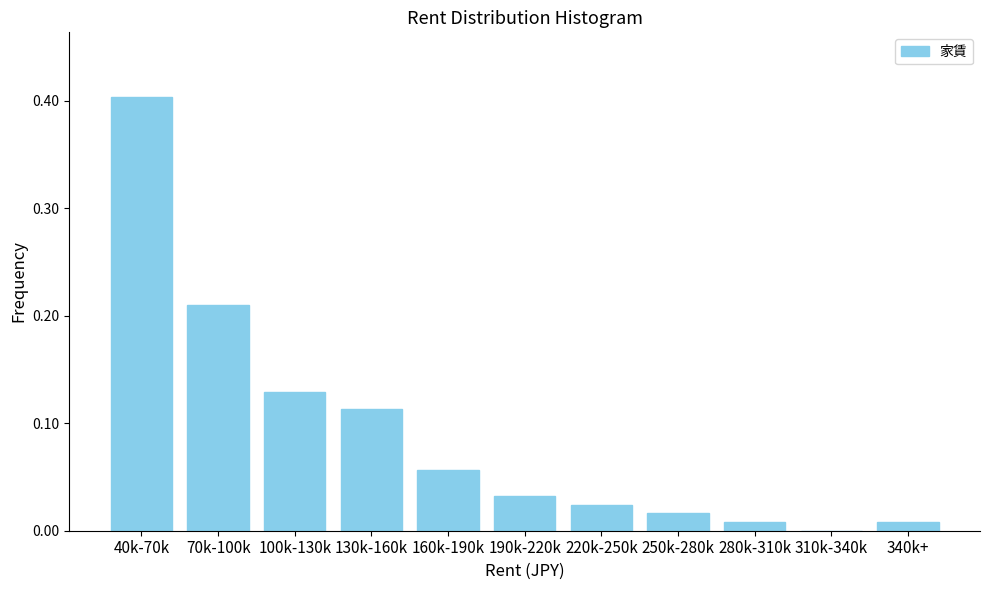

What is the maximum value shown in the chart?

0.4